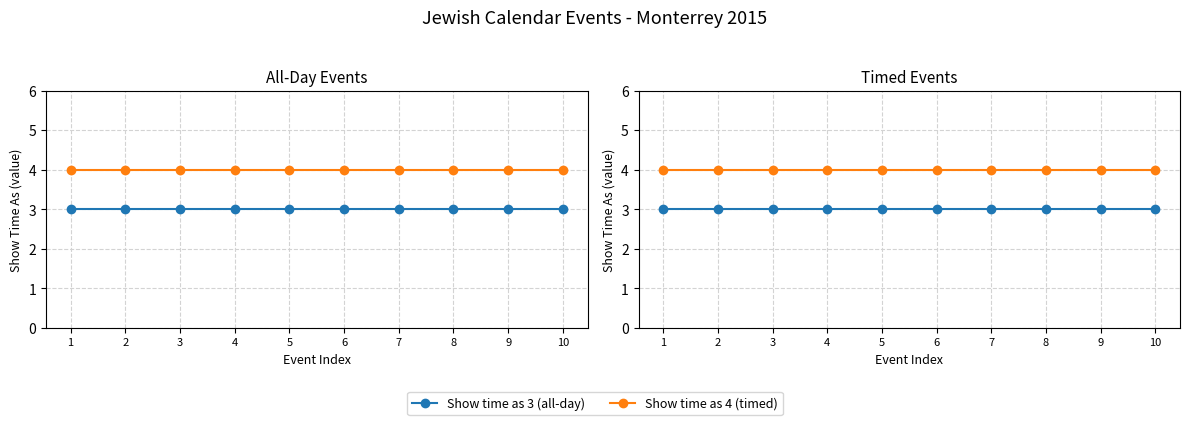

Is it true that Show time as 3 (all-day) equals 4 at 10?

False